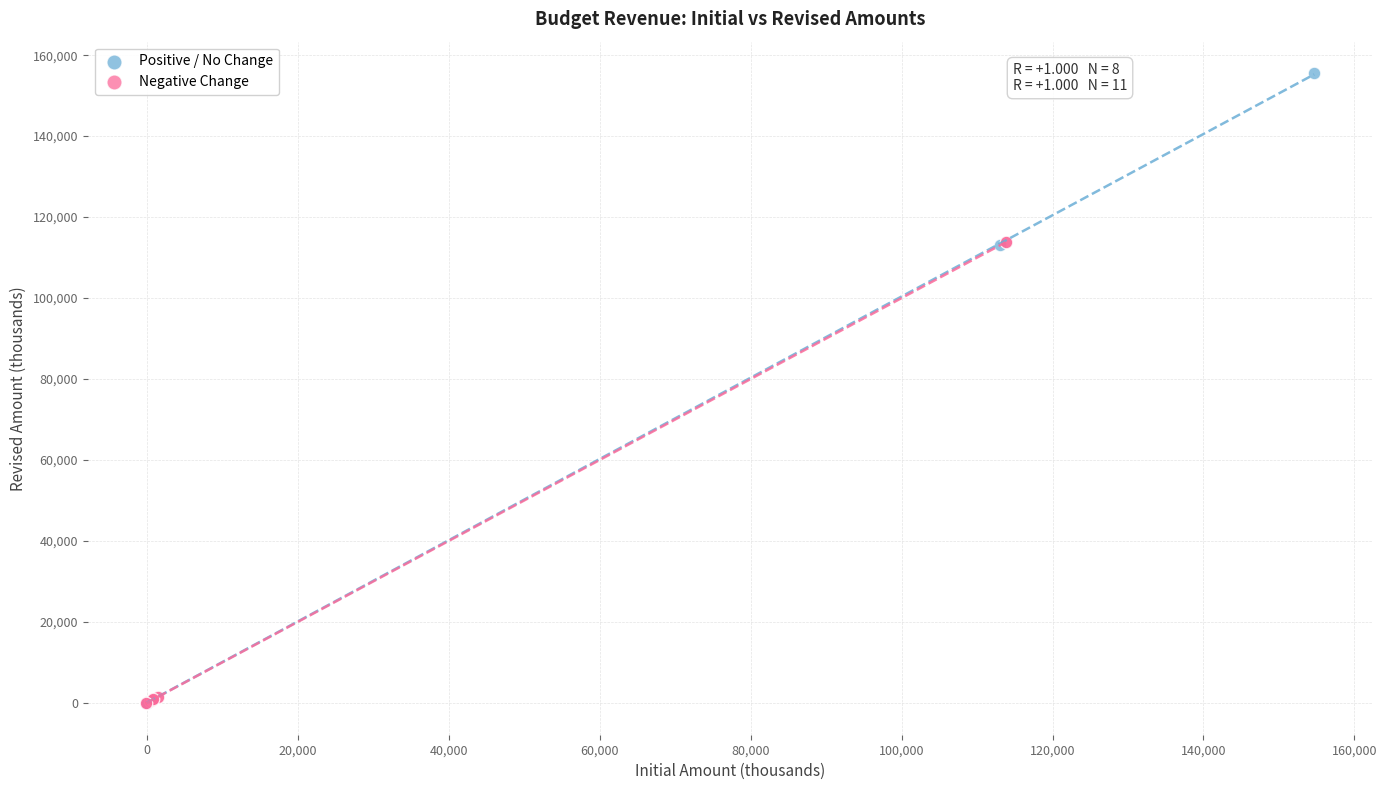

Which series reaches the maximum Y coordinate?

Positive / No Change